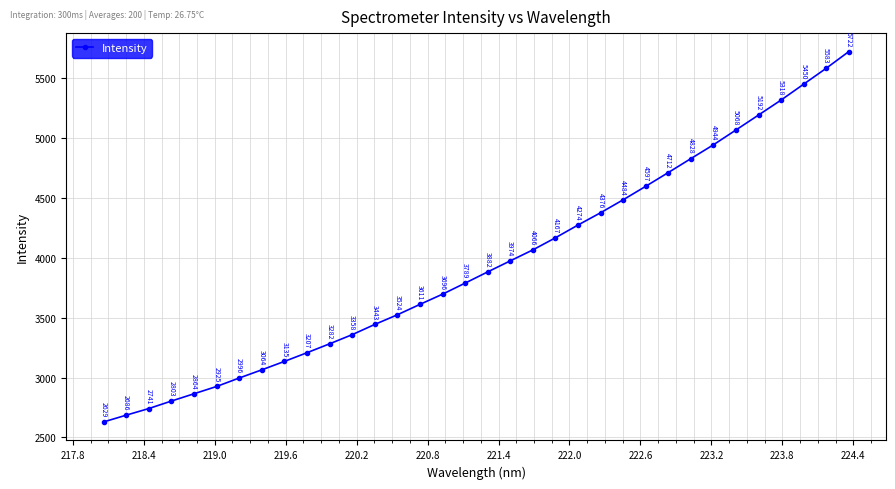

True or false: the data has more than 0 interior local peaks.

False